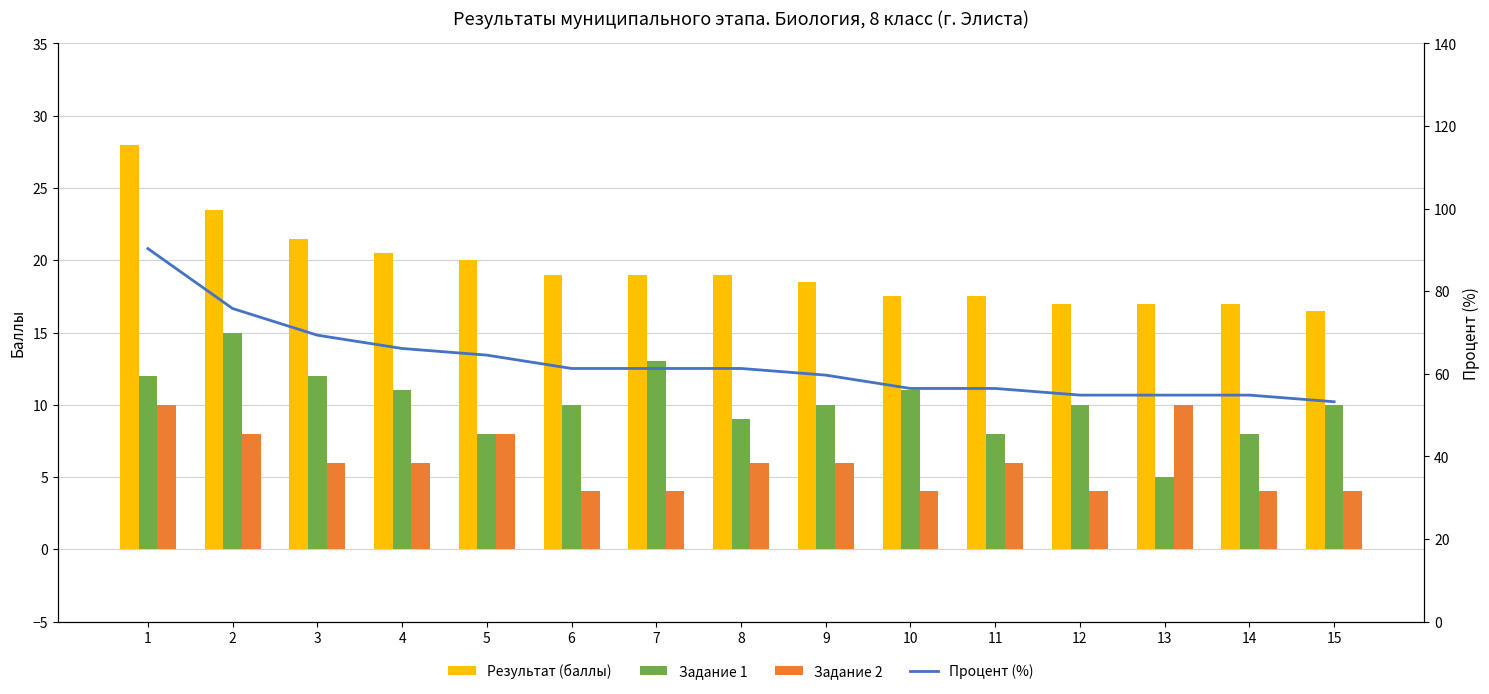

How many series are shown in this chart?

4